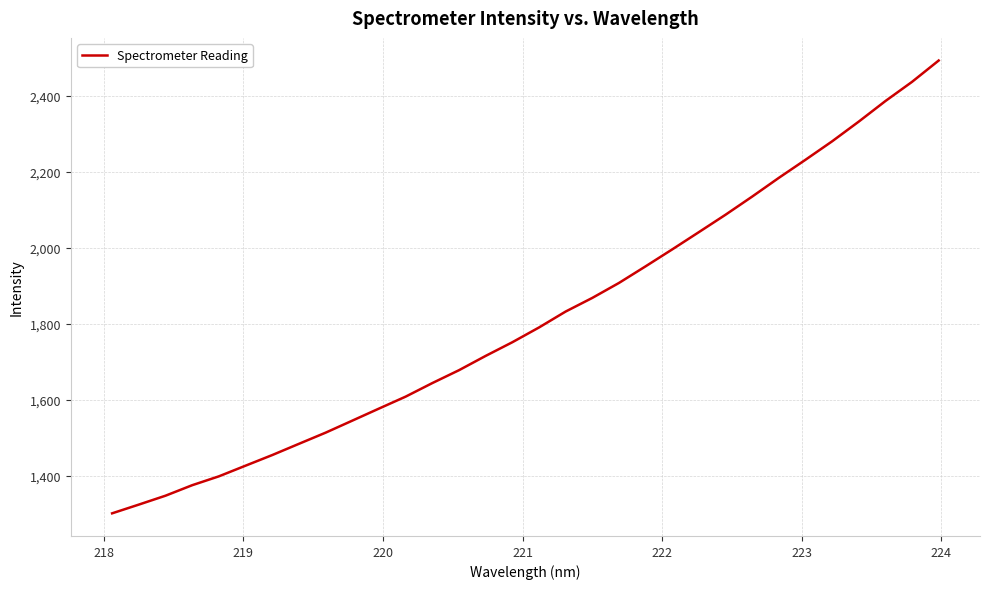

What is the greatest value displayed?

2492.6